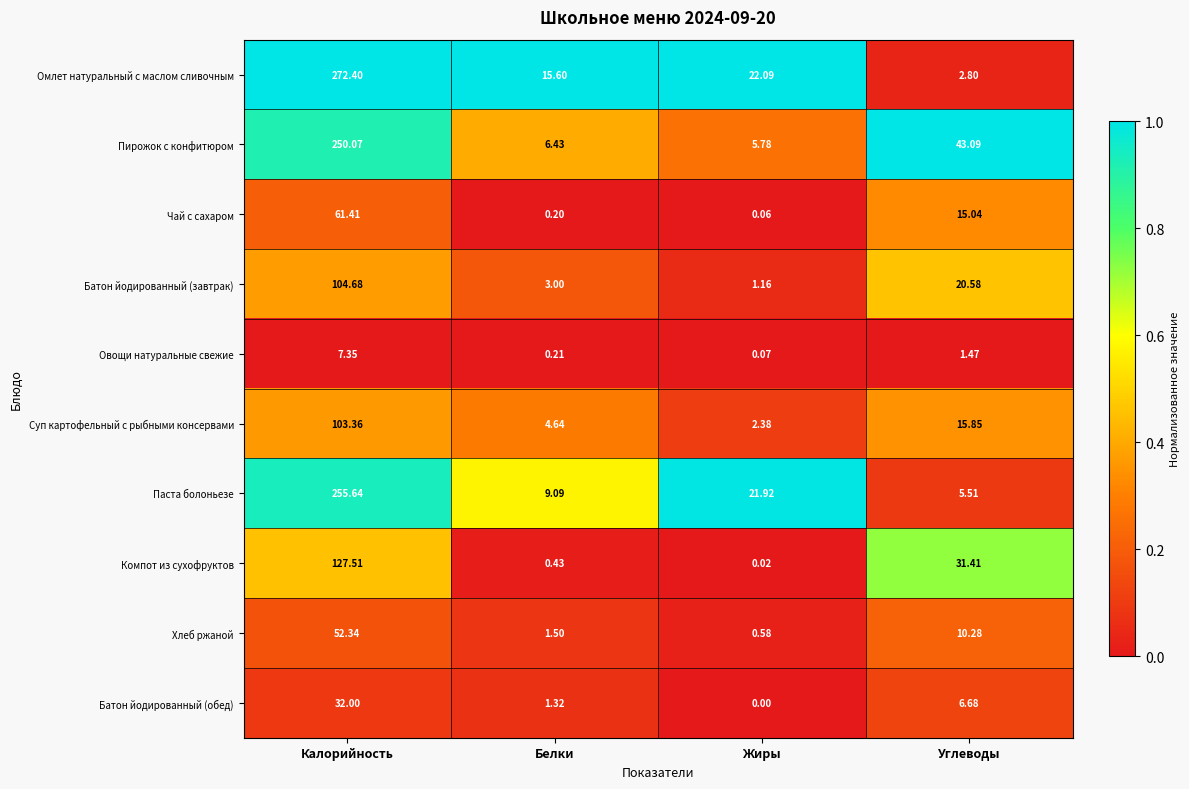

At which category is the sum across all series the highest?

Калорийность